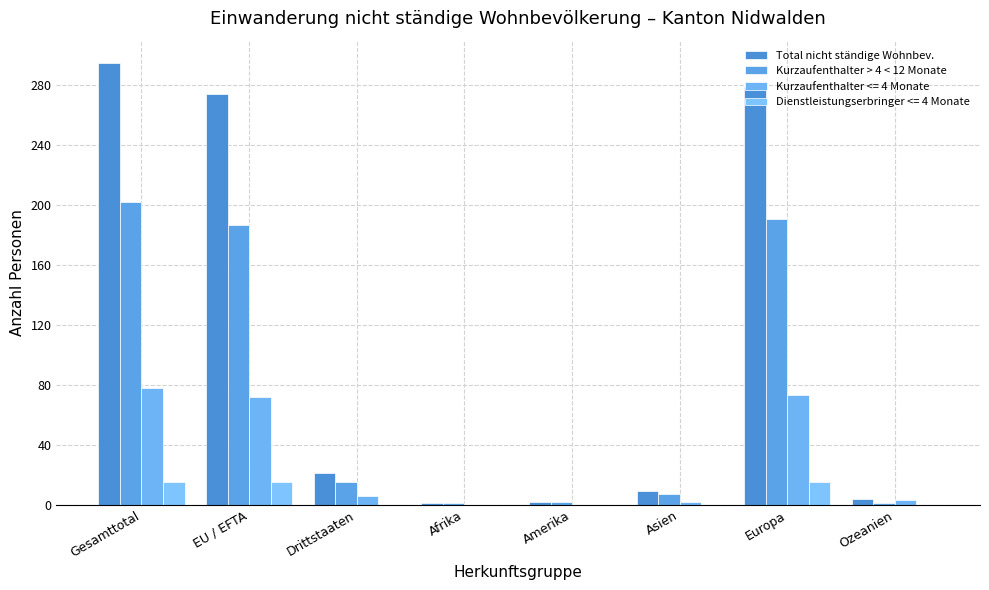

What position from the left is EU / EFTA?

2